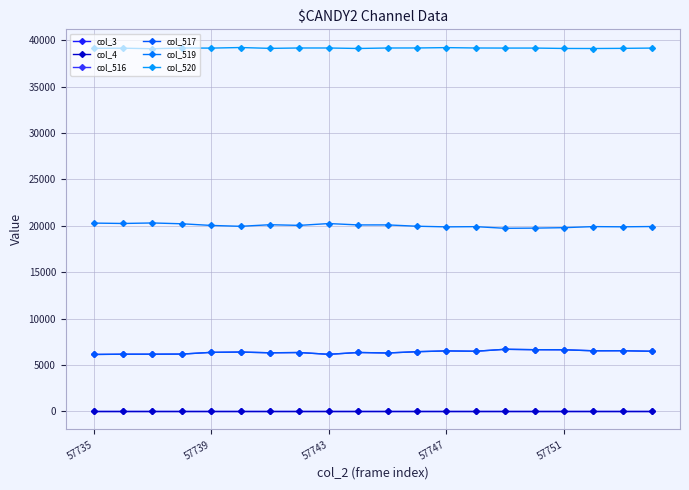

Is this an area chart (filled region under the line)?

No